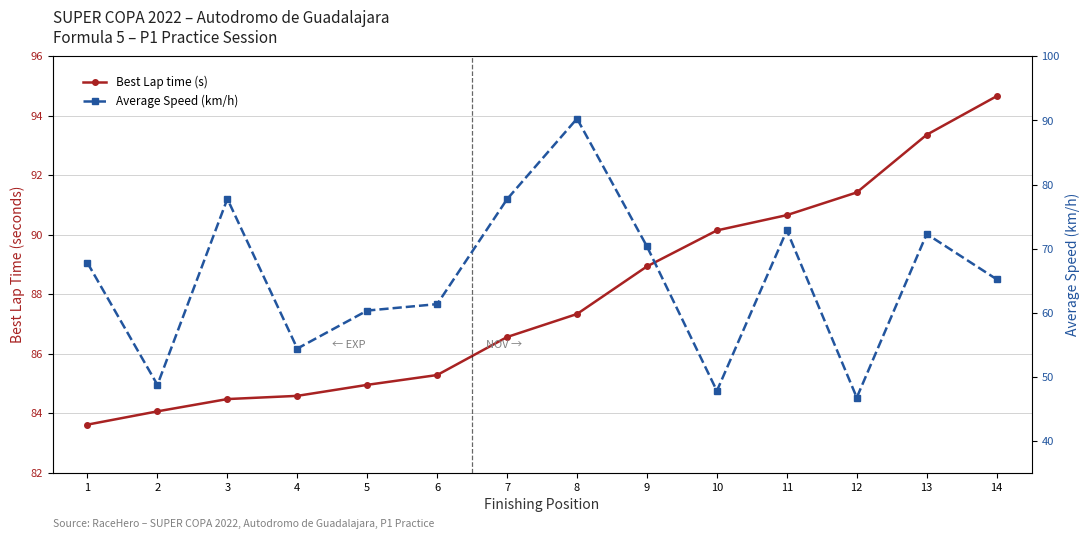

Between which two adjacent categories do Average Speed (km/h) and Best Lap time (s) first intersect?

7 and 8